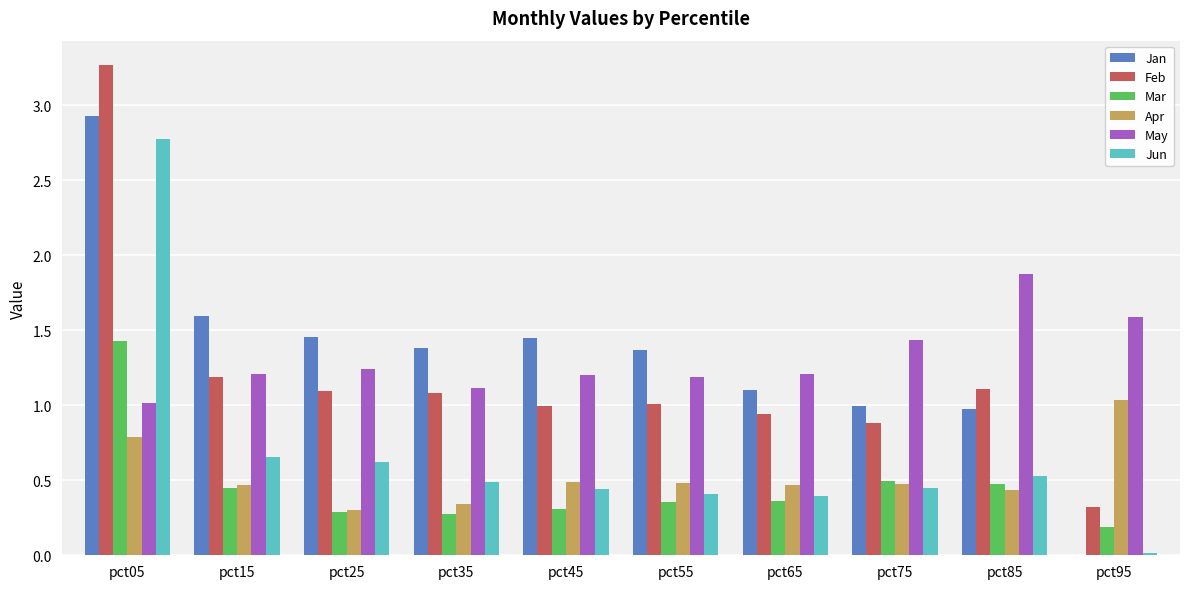

Is the value of May at pct35 greater than the value of Jan at pct45?

No